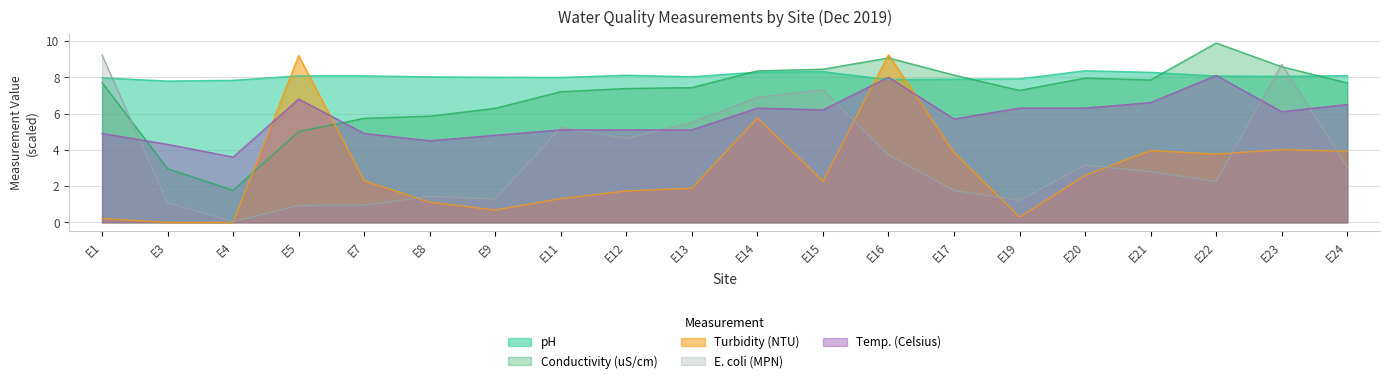

True or false: Turbidity (NTU) has a value of 0.3 at E1.

False